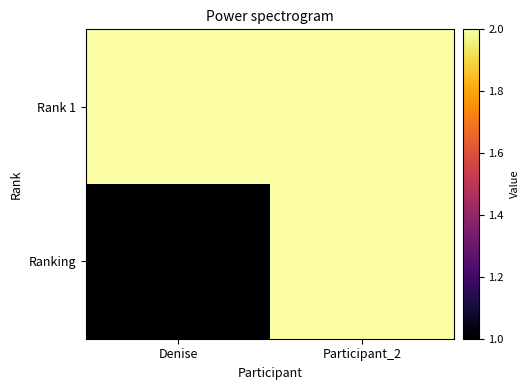

What is the smallest value displayed?

1